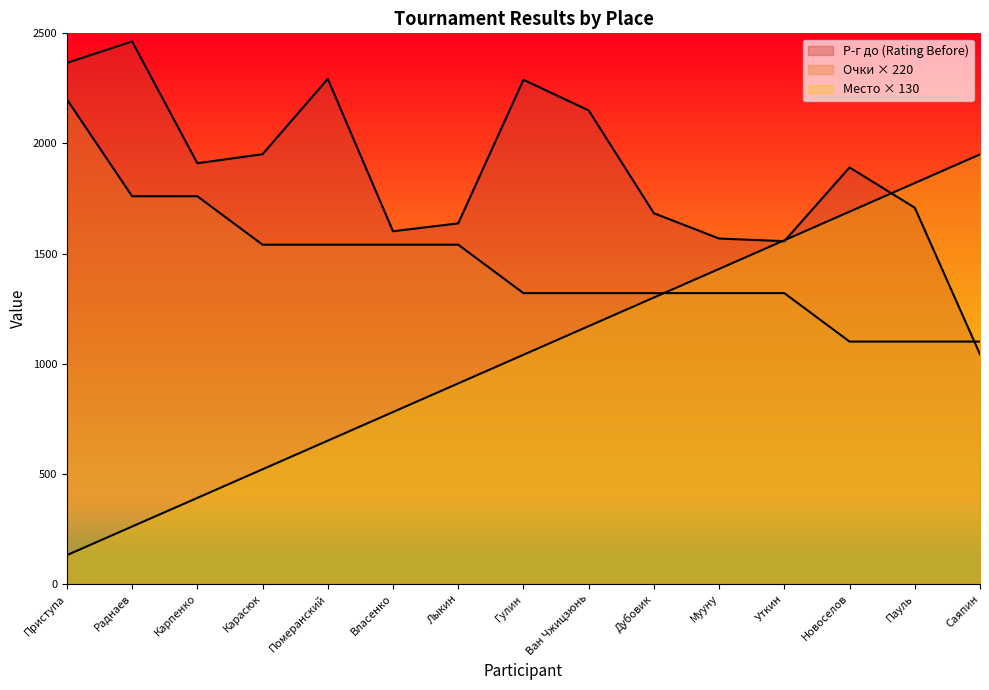

What are all the series names shown in the legend?

Место (Place), Очки (Points), Р-г до (Rating Before)